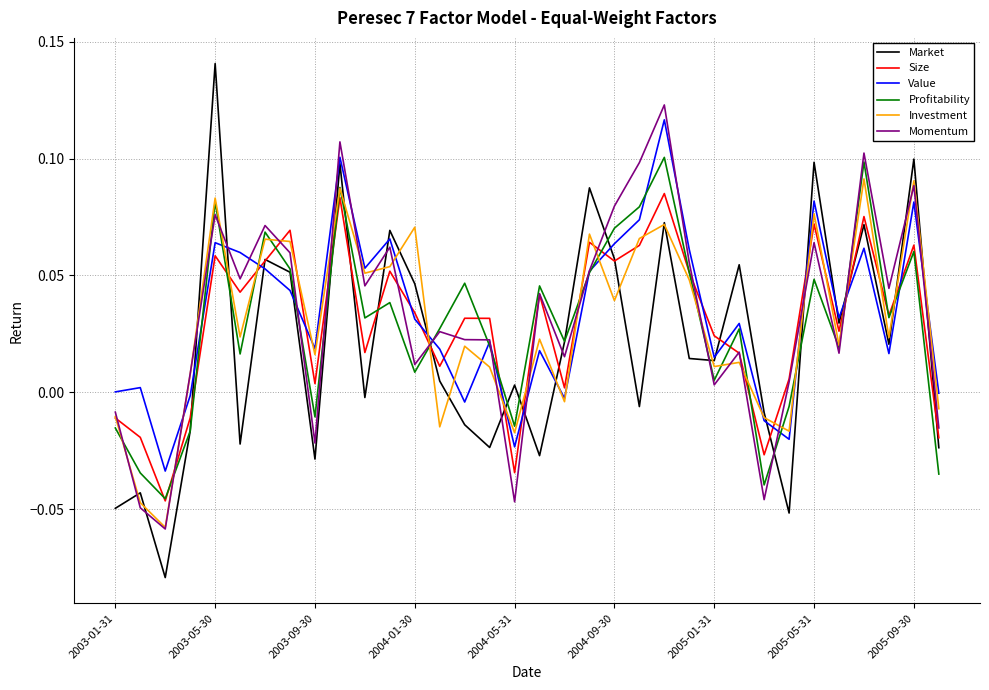

Which series has the largest range (max minus min)?

Market